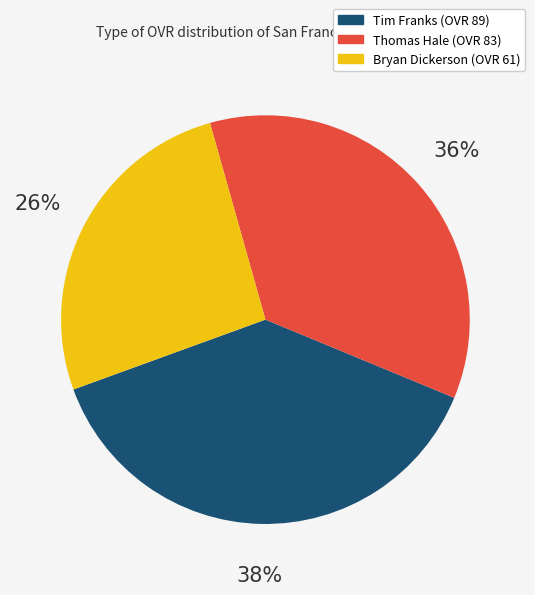

What is the largest slice in the pie chart?

Tim